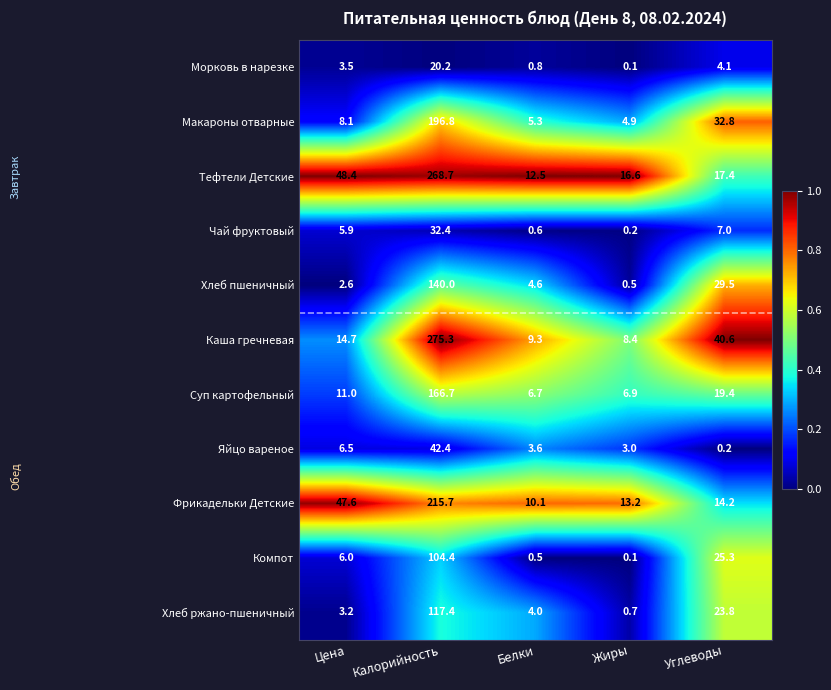

Rank the series at Калорийность from highest to lowest value.

Каша гречневая, Тефтели Детские, Фрикадельки Детские, Макароны отварные, Суп картофельный, Хлеб пшеничный, Хлеб ржано-пшеничный, Компот, Яйцо вареное, Чай фруктовый, Морковь в нарезке